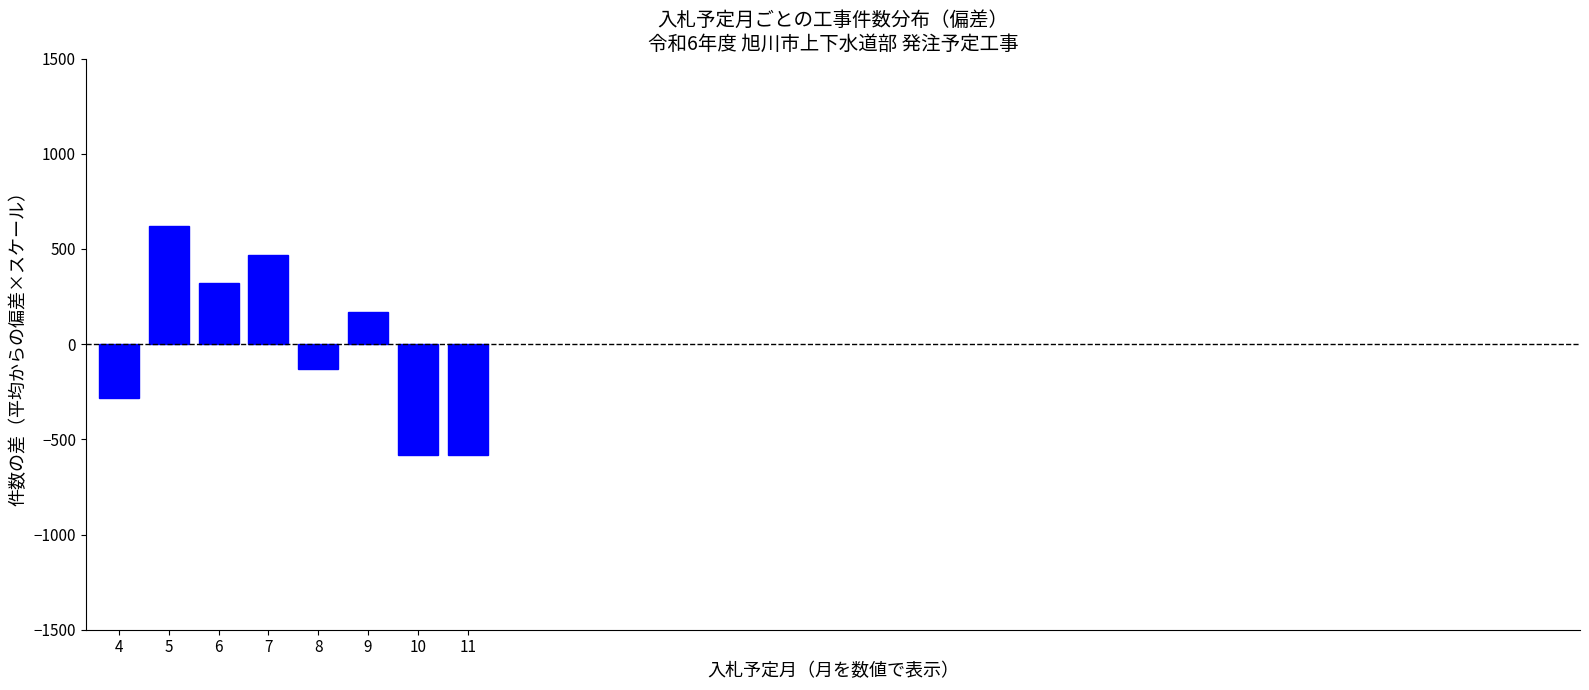

Reading right to left, transcribe all the data shown in this chart.

-581.2	-581.2	168.8	-131.2	468.8	318.8	618.8	-281.2